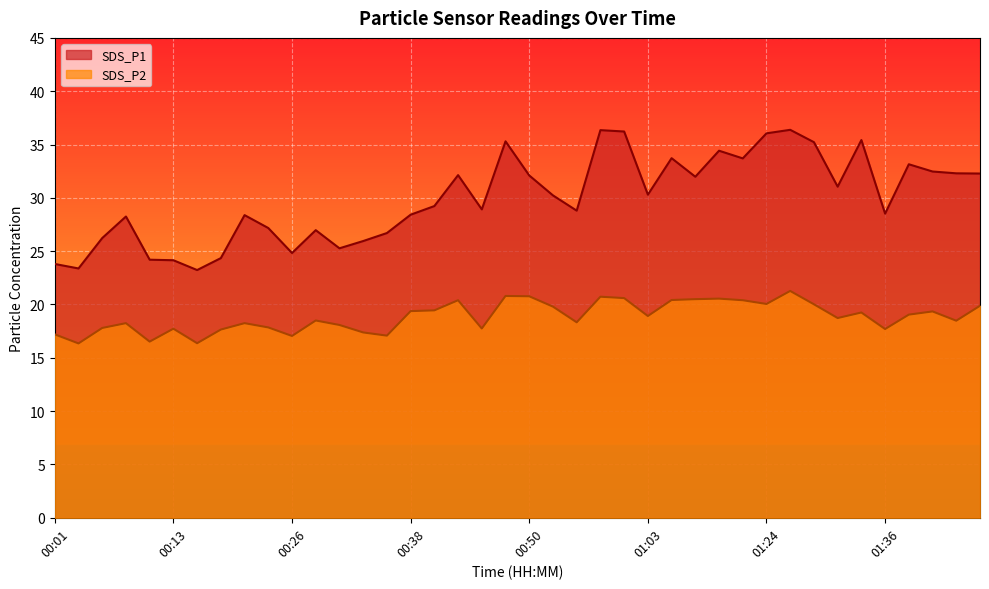

What is the approximate value of SDS_P2 at 00:26?

17.1